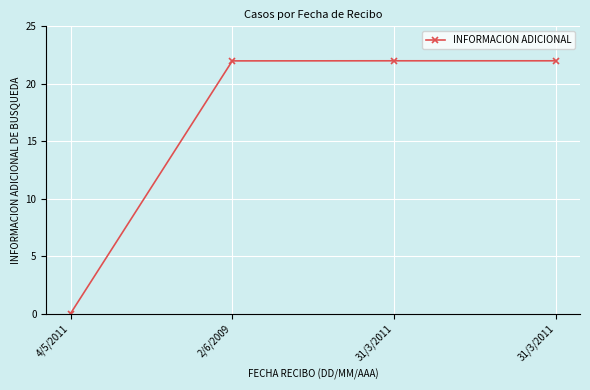

Does the chart have visible grid lines?

Yes